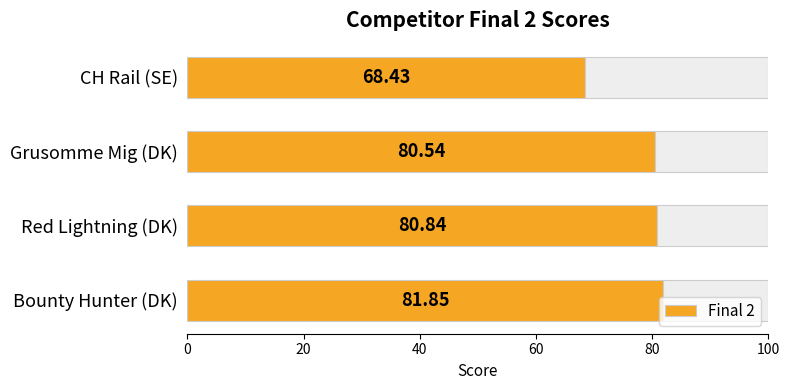

What is the average value?

77.9